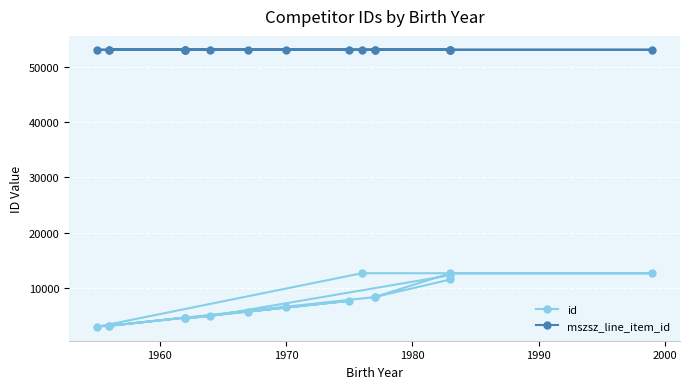

What are all the series names shown in the legend?

id, mszsz_line_item_id